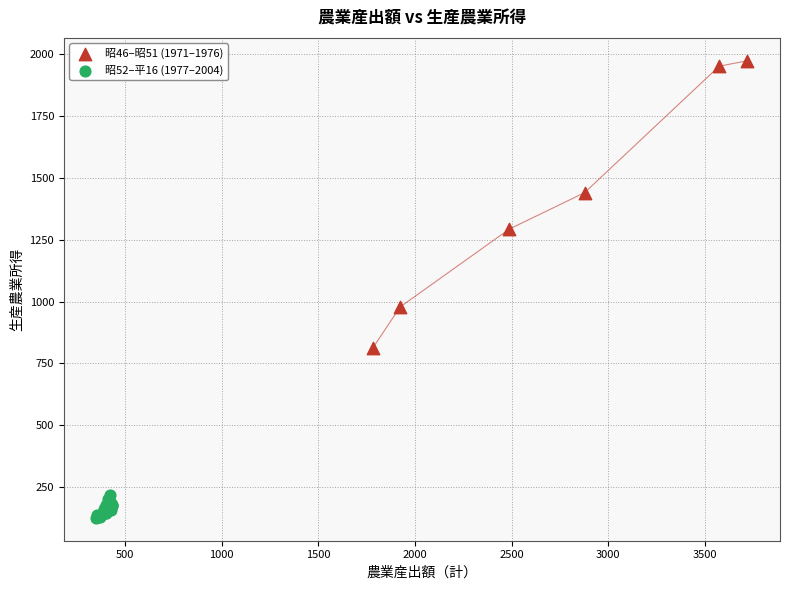

What are all the series names shown in the legend?

昭46–昭51 (1971–1976), 昭52–平16 (1977–2004)